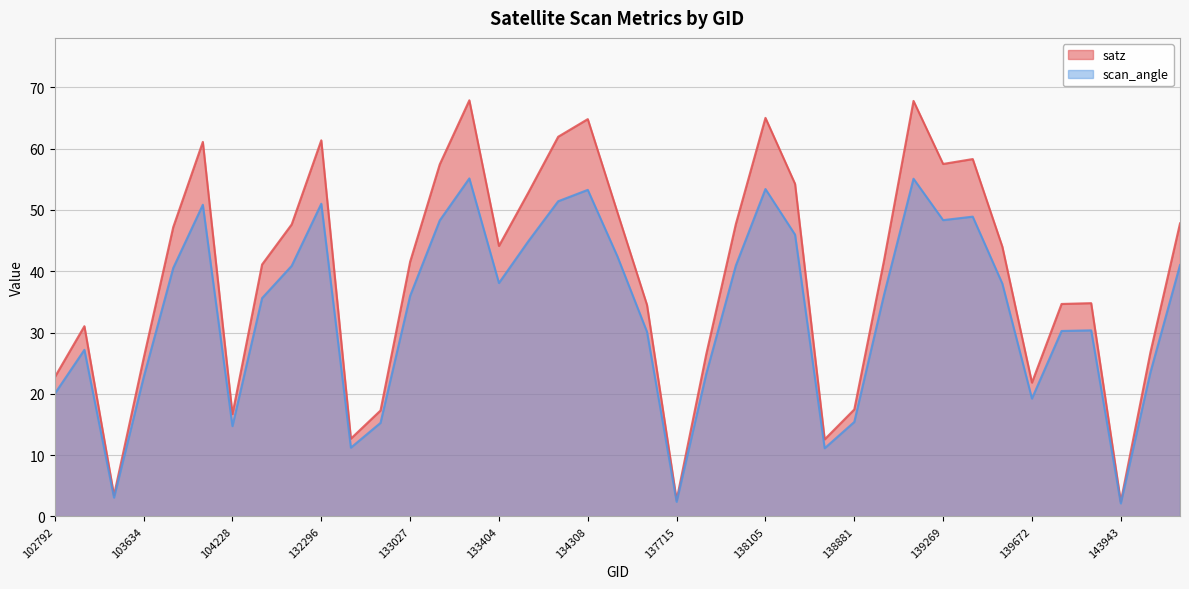

What is the sum of all scan_angle values?

1297.9